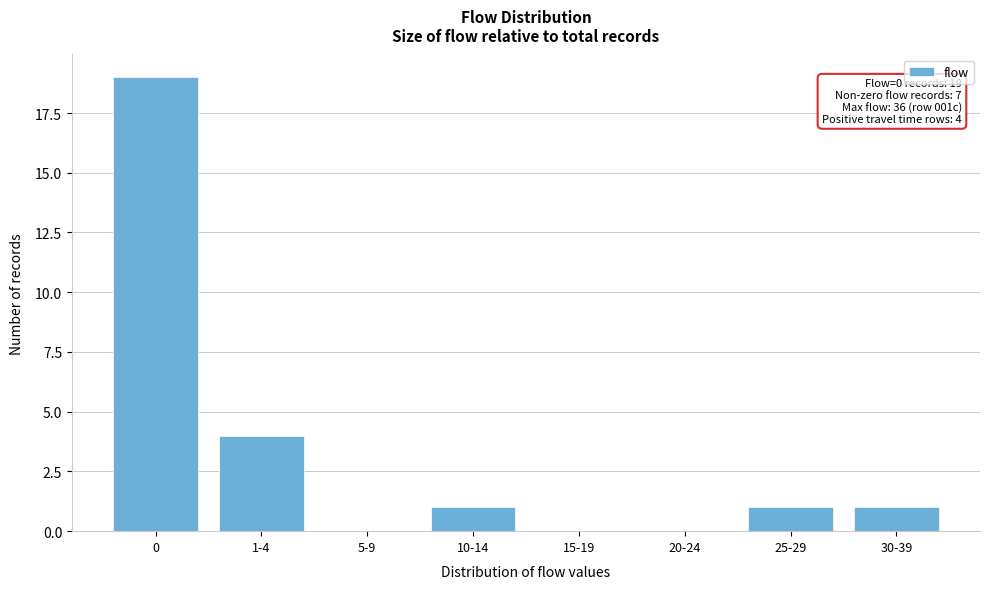

Reading left to right, extract all data points from this chart.

0=19	1-4=4	5-9=0	10-14=1	15-19=0	20-24=0	25-29=1	30-39=1